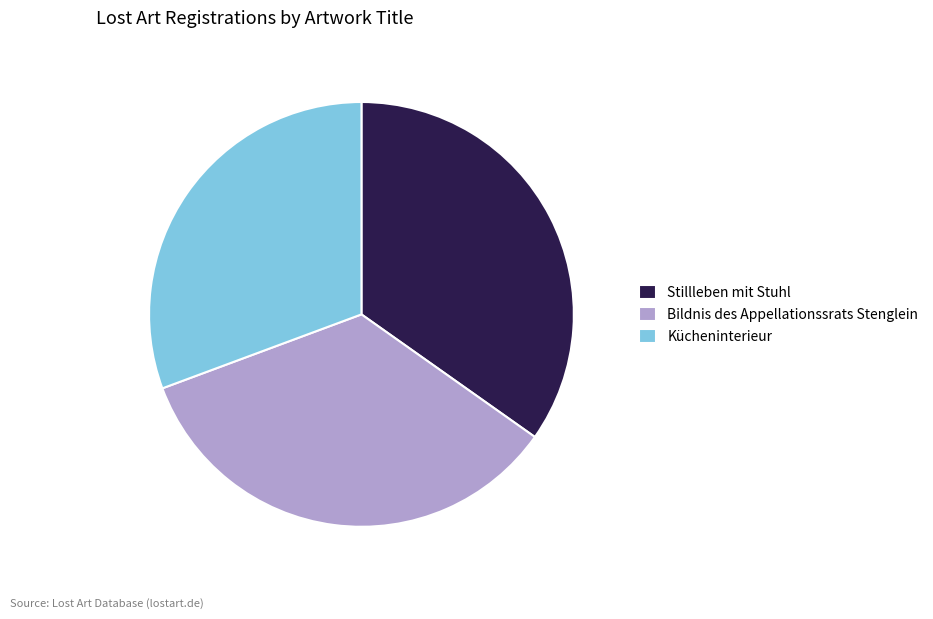

Does Stillleben mit Stuhl account for over 50% of the chart?

No